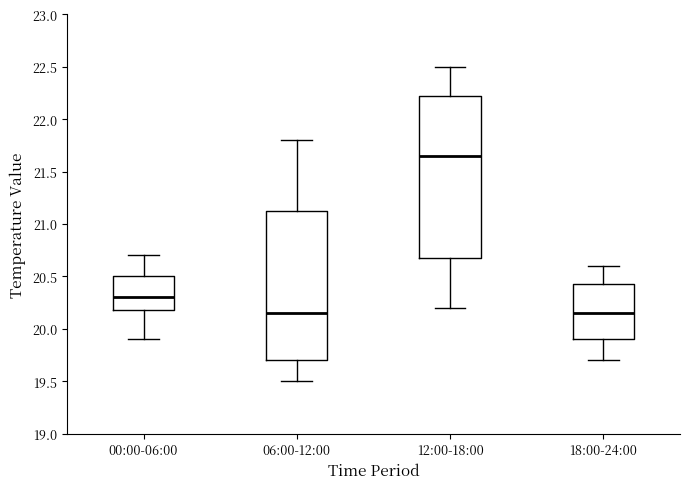

Reading left to right, read every box against the y-axis: the position of its median line, the range the box covers, and the ends of its whiskers. The values are not printed on the chart, so give them approximately, as read against the axis.

00:00-06:00: median 20.30, box 20.20 to 20.50, whiskers 19.90 to 20.70
06:00-12:00: median 20.15, box 19.70 to 21.15, whiskers 19.50 to 21.80
12:00-18:00: median 21.65, box 20.70 to 22.25, whiskers 20.20 to 22.50
18:00-24:00: median 20.15, box 19.90 to 20.45, whiskers 19.70 to 20.60